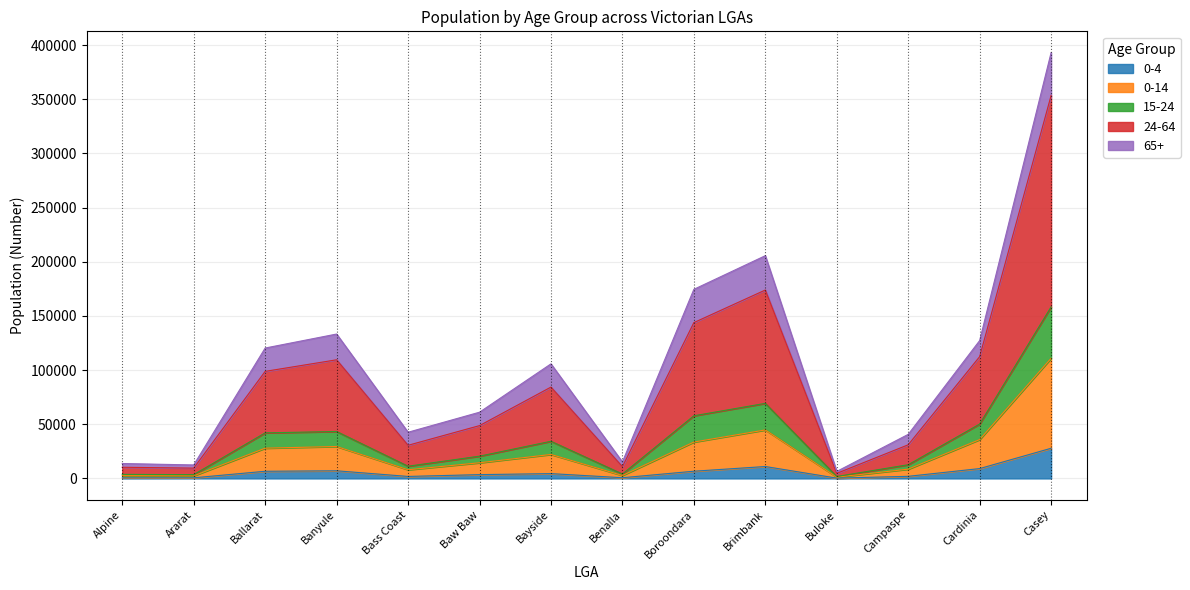

What is the difference between the highest and lowest values at Bass Coast?

40796